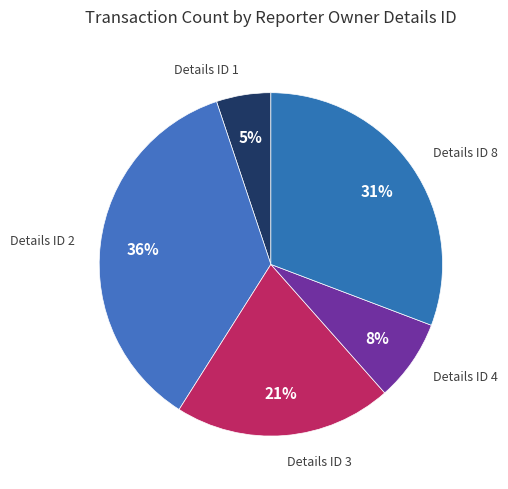

How many slices are in this pie chart?

5